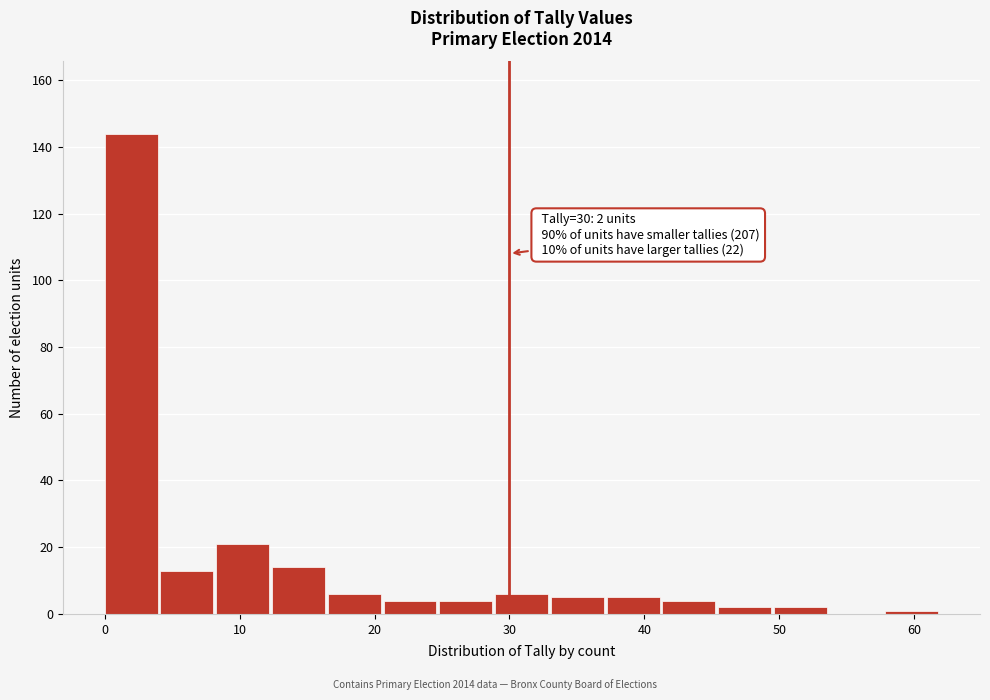

Which range on the x-axis has the tallest bar?

0 to 4